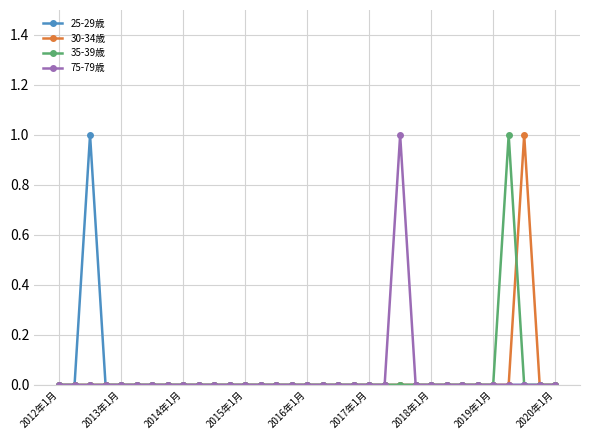

Reading left to right, extract all data points from this chart.

25-29歳: 0	0	1	0	0	0	0	0	0	0	0	0	0	0	0	0	0	0	0	0	0	0	0	0	0	0	0	0	0	0	0	0	0
30-34歳: 0	0	0	0	0	0	0	0	0	0	0	0	0	0	0	0	0	0	0	0	0	0	0	0	0	0	0	0	0	0	1	0	0
35-39歳: 0	0	0	0	0	0	0	0	0	0	0	0	0	0	0	0	0	0	0	0	0	0	0	0	0	0	0	0	0	1	0	0	0
75-79歳: 0	0	0	0	0	0	0	0	0	0	0	0	0	0	0	0	0	0	0	0	0	0	1	0	0	0	0	0	0	0	0	0	0